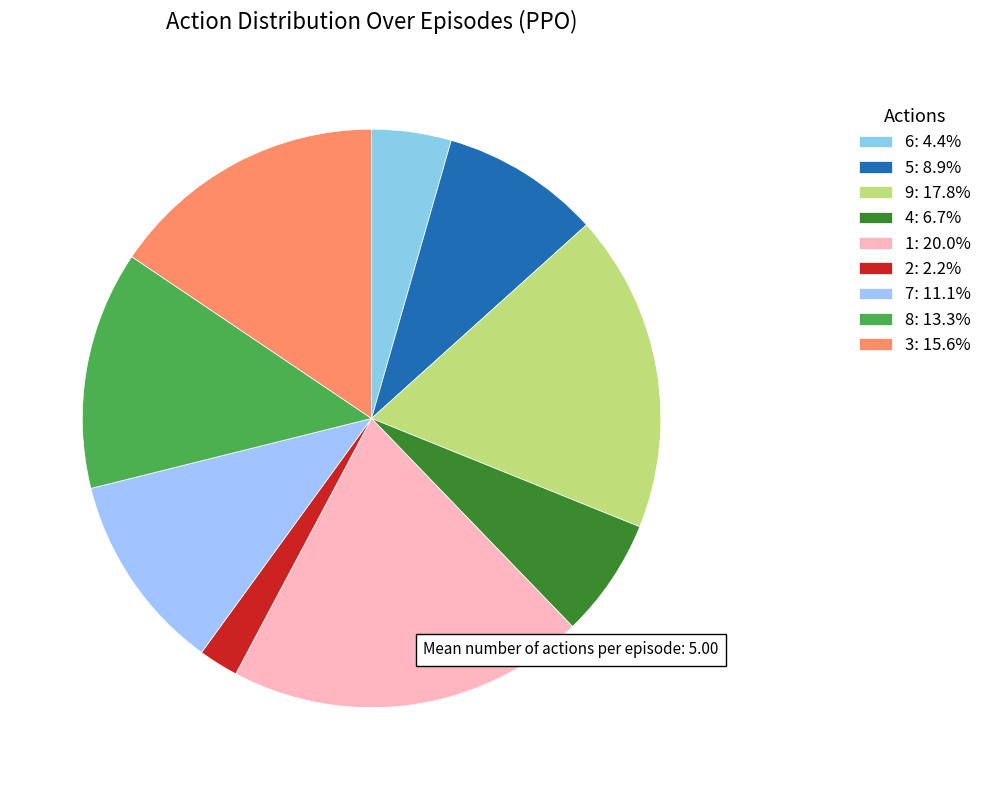

What is the change in value from 4 to 3?

+4